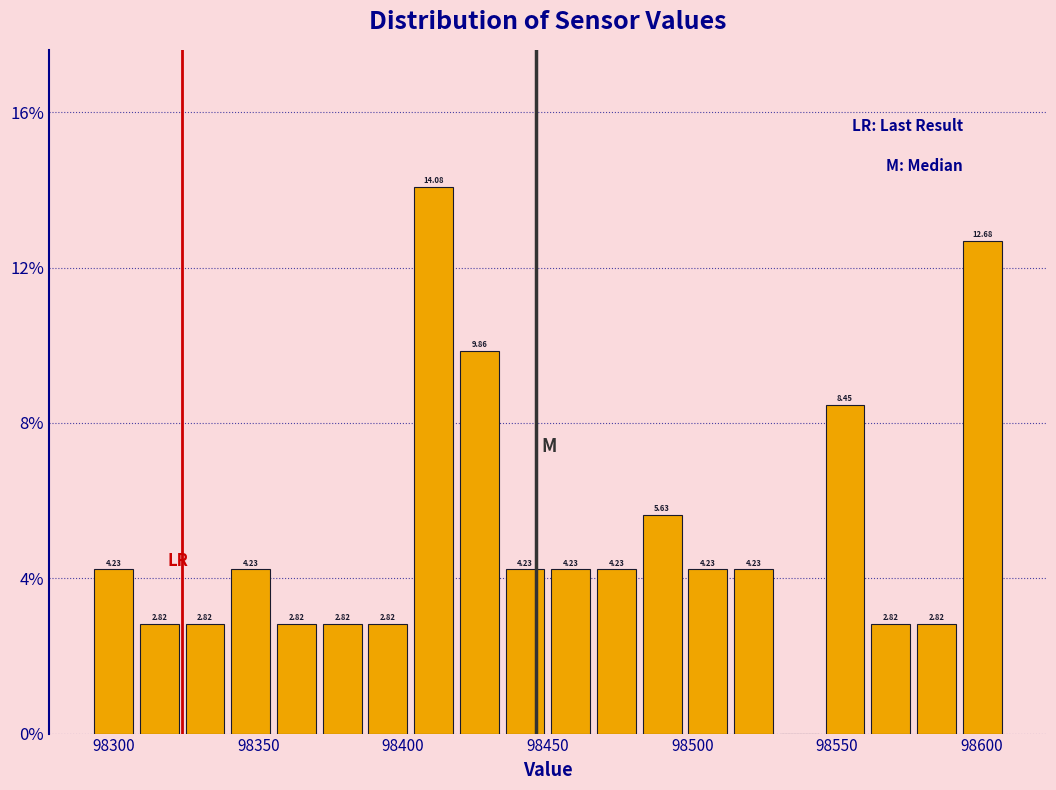

Around what value on the x-axis is the tallest bar? Give the approximate position of its centre, as read against the axis.

98410